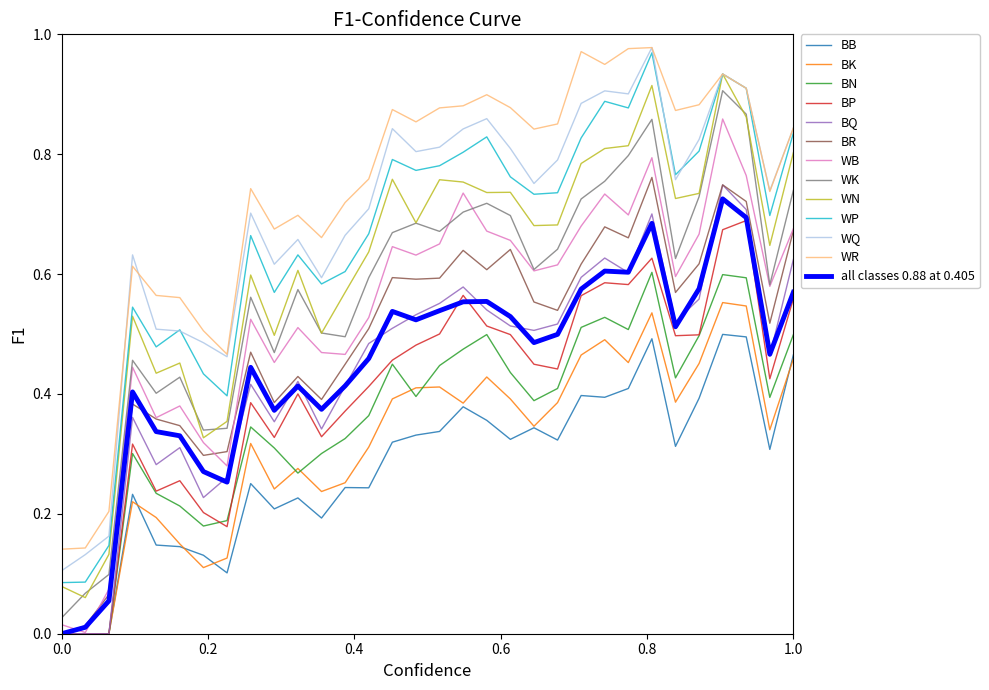

How many distinct data groups are displayed?

13